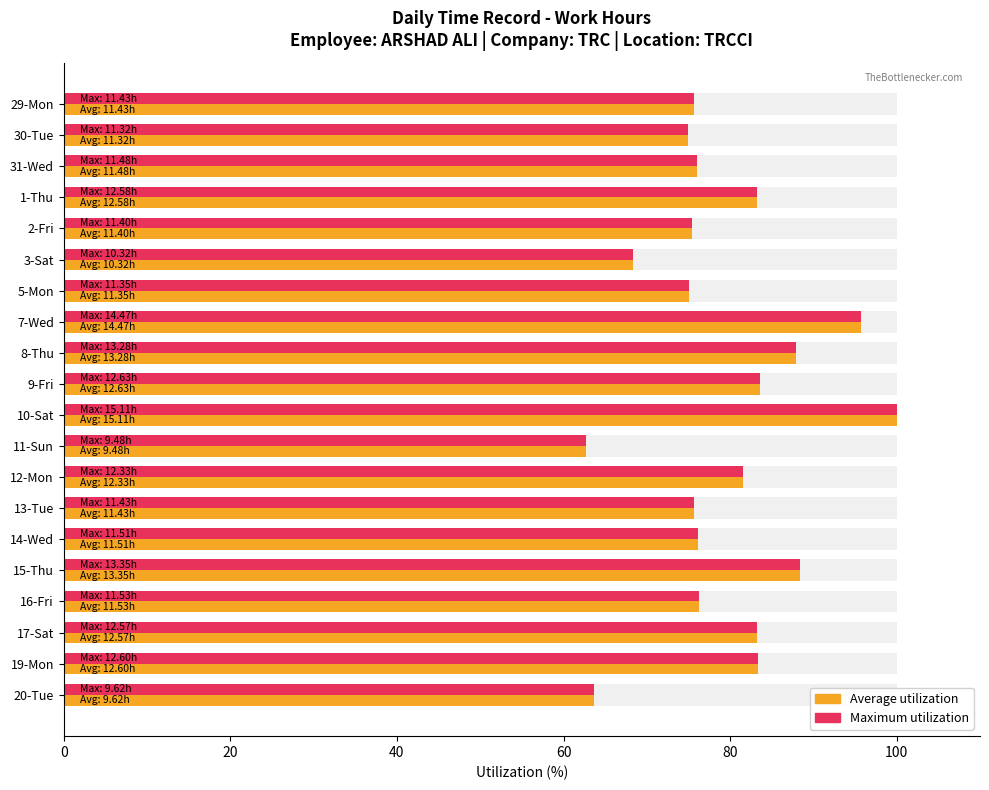

At which category is the sum across all series the highest?

10-Sat